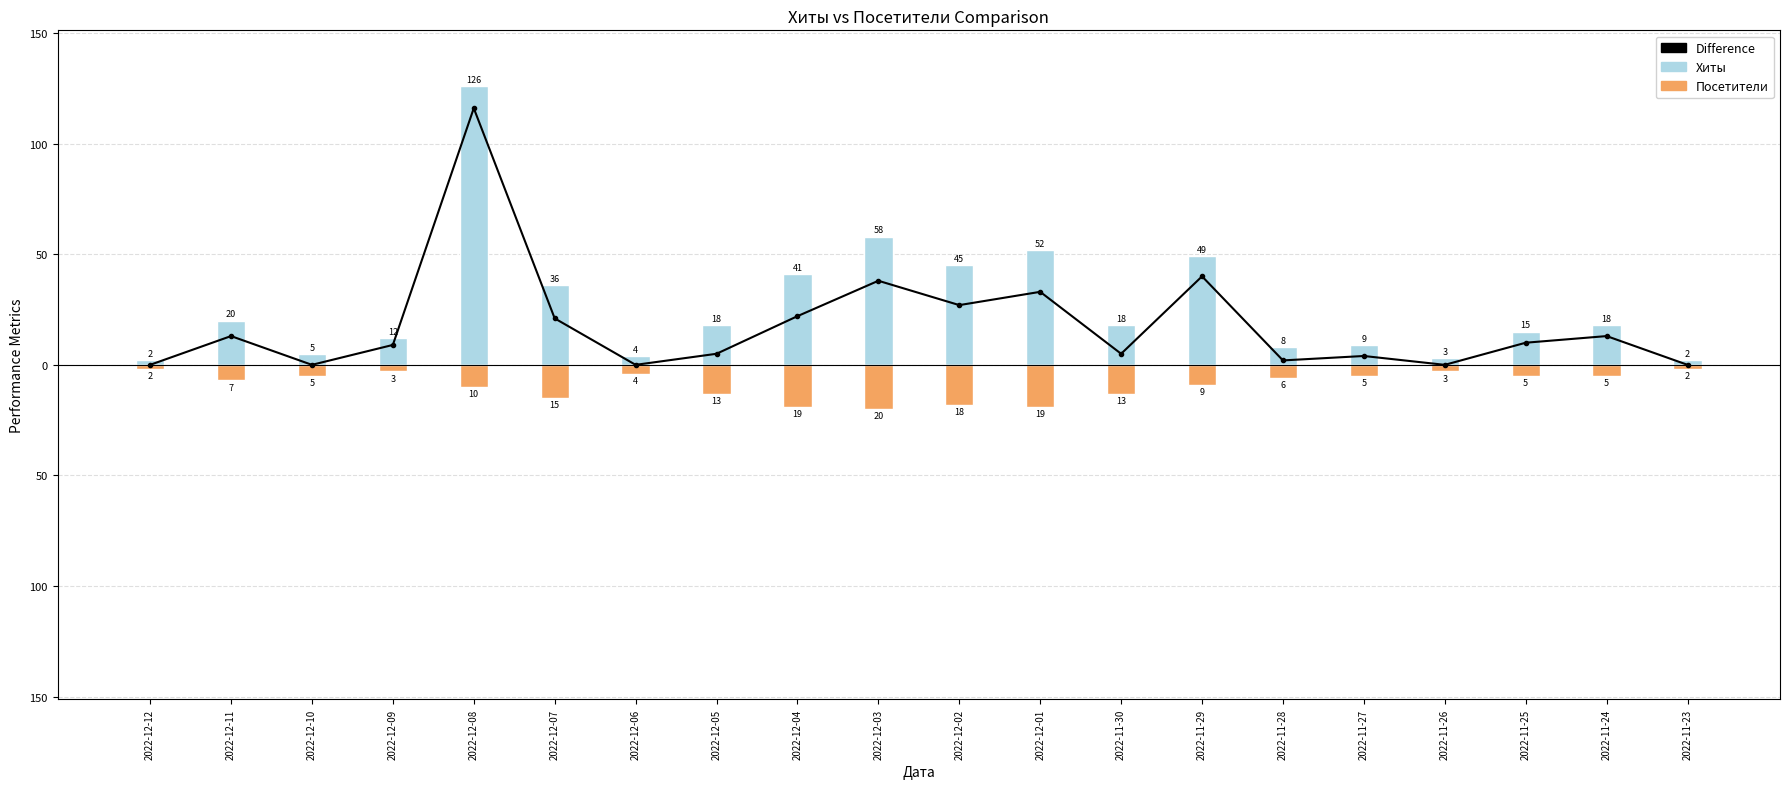

True or false: Хиты has a value of 77 at 2022-12-08.

False